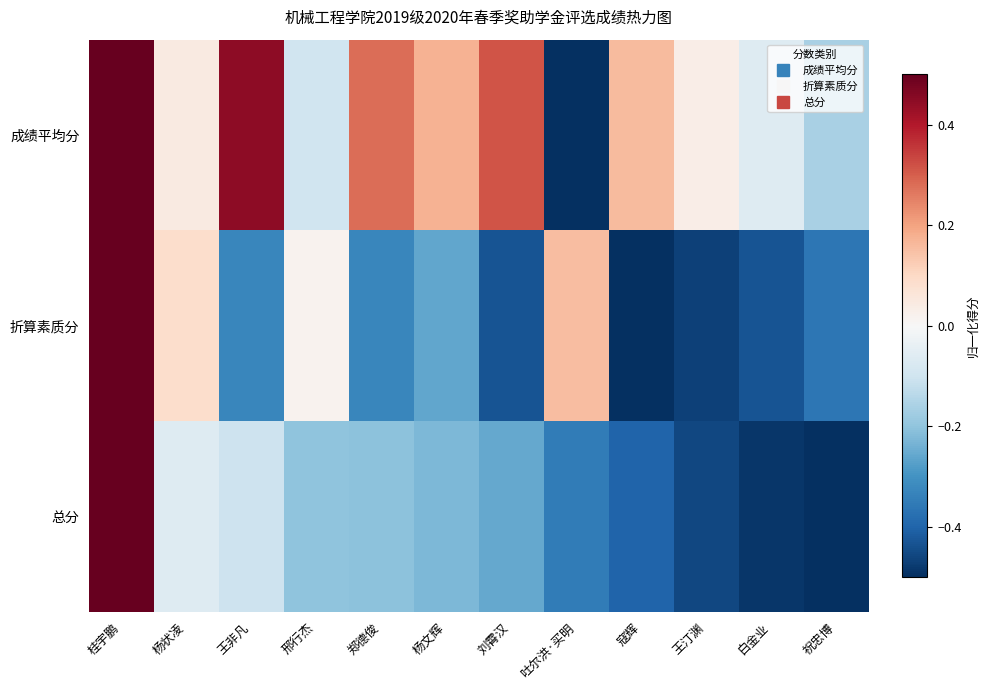

Which label corresponds to the smallest value in the chart?

吐尔洪·买明